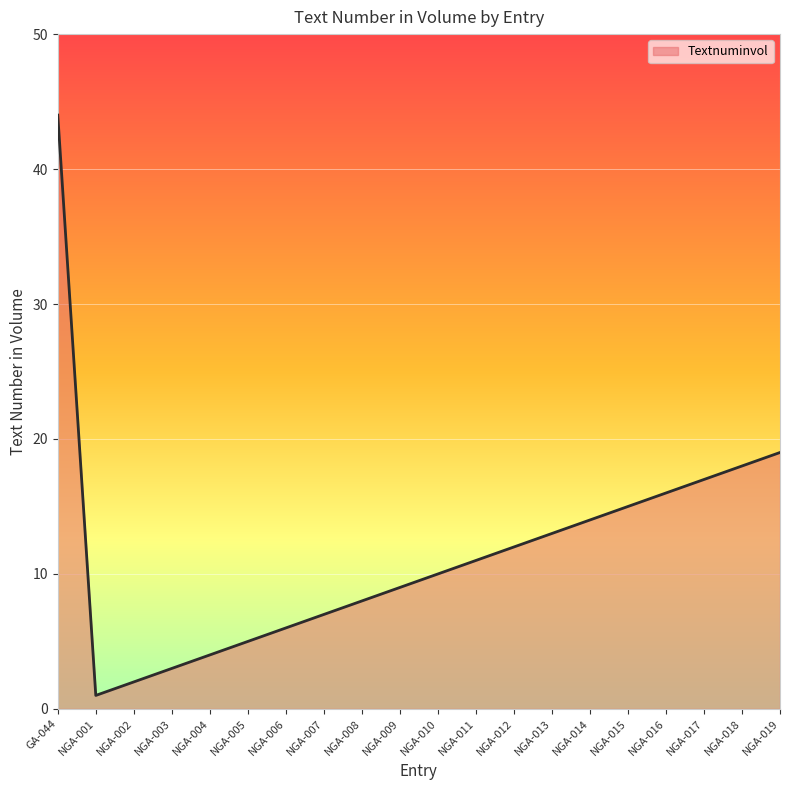

List the labels in order of value, largest first.

GA-044, NGA-019, NGA-018, NGA-017, NGA-016, NGA-015, NGA-014, NGA-013, NGA-012, NGA-011, NGA-010, NGA-009, NGA-008, NGA-007, NGA-006, NGA-005, NGA-004, NGA-003, NGA-002, NGA-001